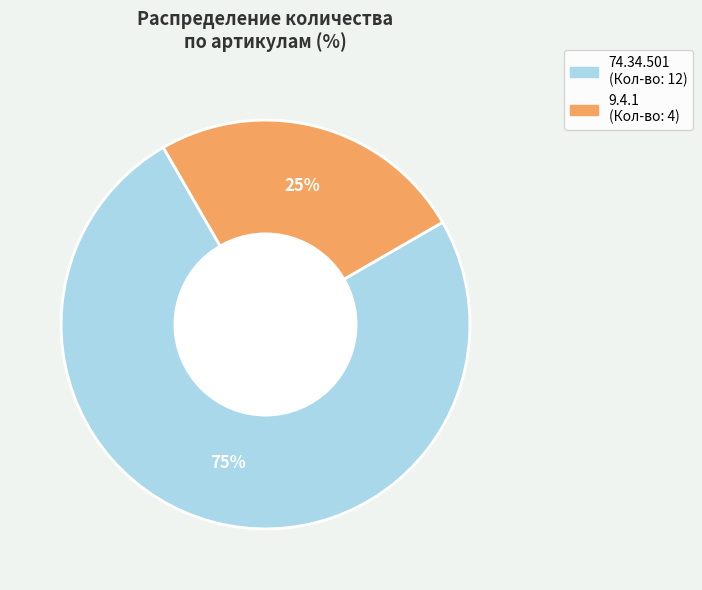

What percentage is the 74.34.501 slice, to the nearest percent?

75%